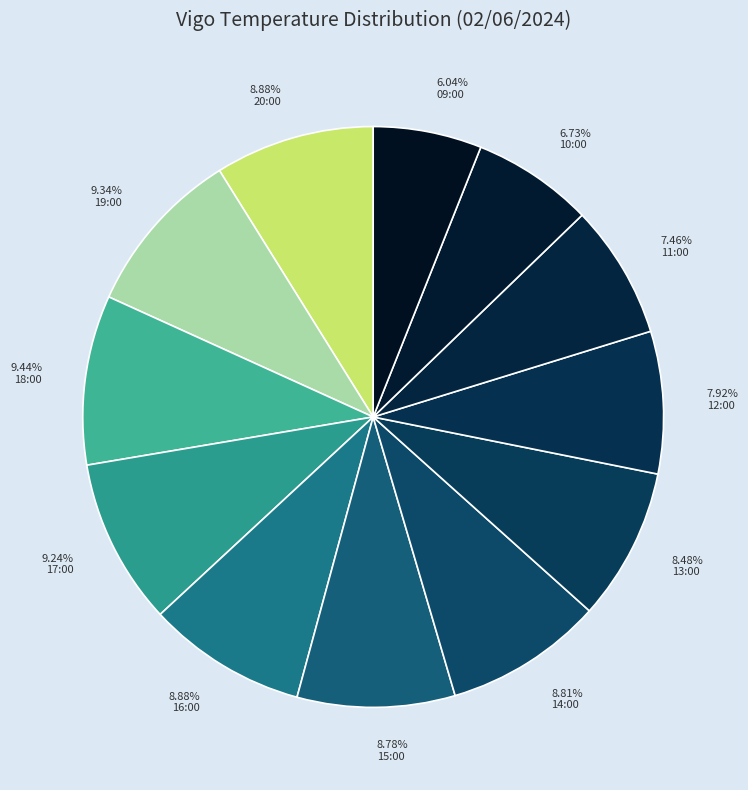

What is the ratio of the value at 7.92% 12:00 to the value at 9.44% 18:00?

0.8